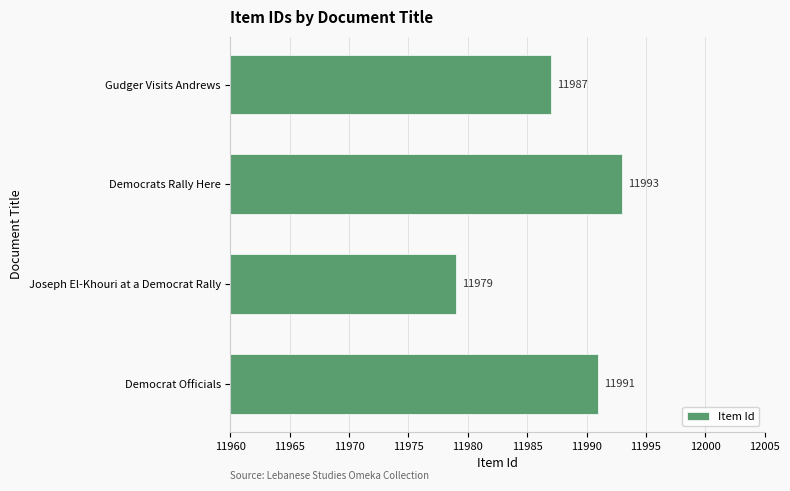

Rank the categories by value from lowest to highest.

Joseph El-Khouri at a Democrat Rally, Gudger Visits Andrews, Democrat Officials, Democrats Rally Here